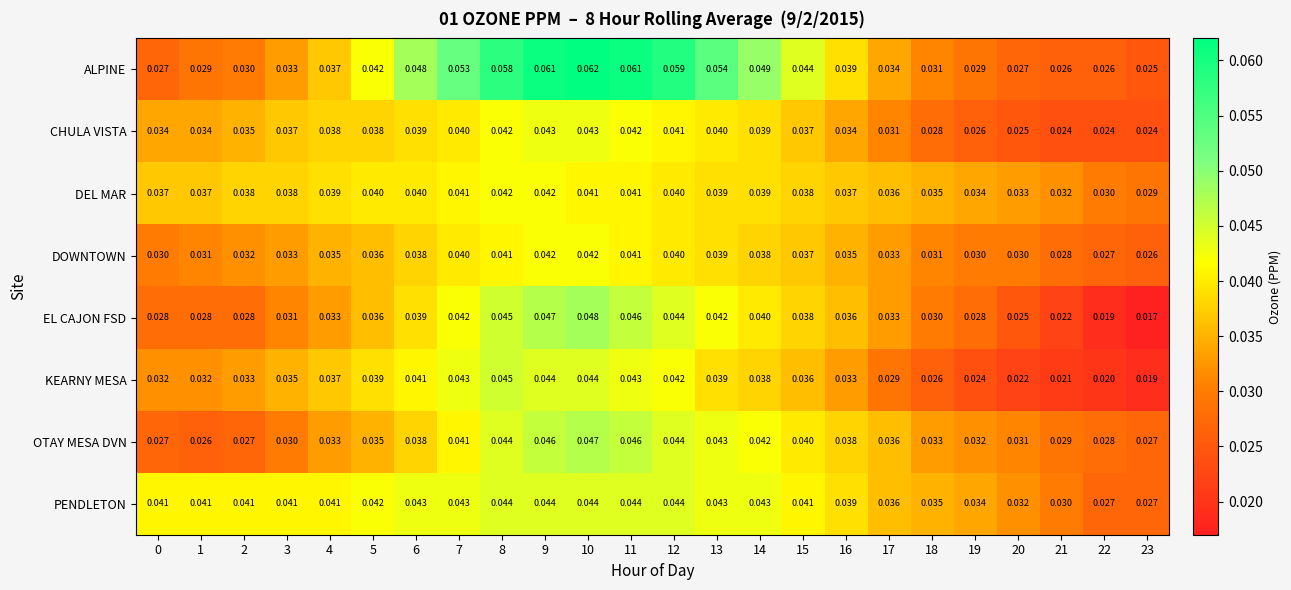

Which series has the largest range (max minus min)?

ALPINE